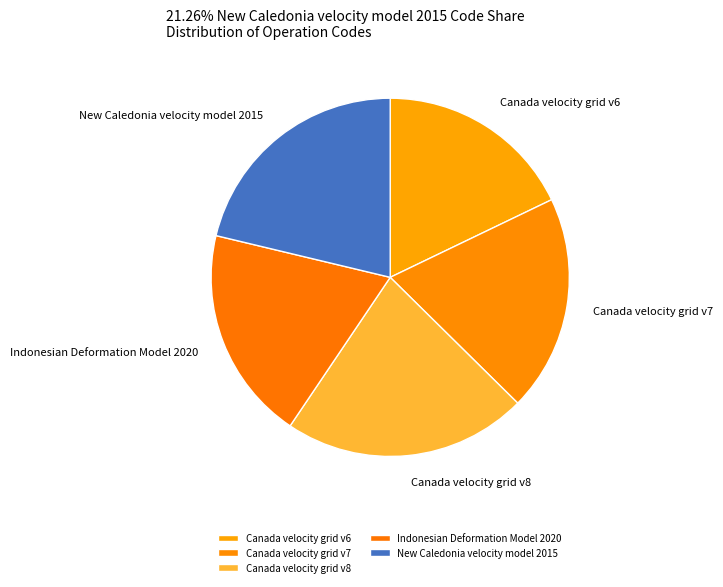

Combined, do New Caledonia velocity model 2015 and Canada velocity grid v8 account for over 50%?

No